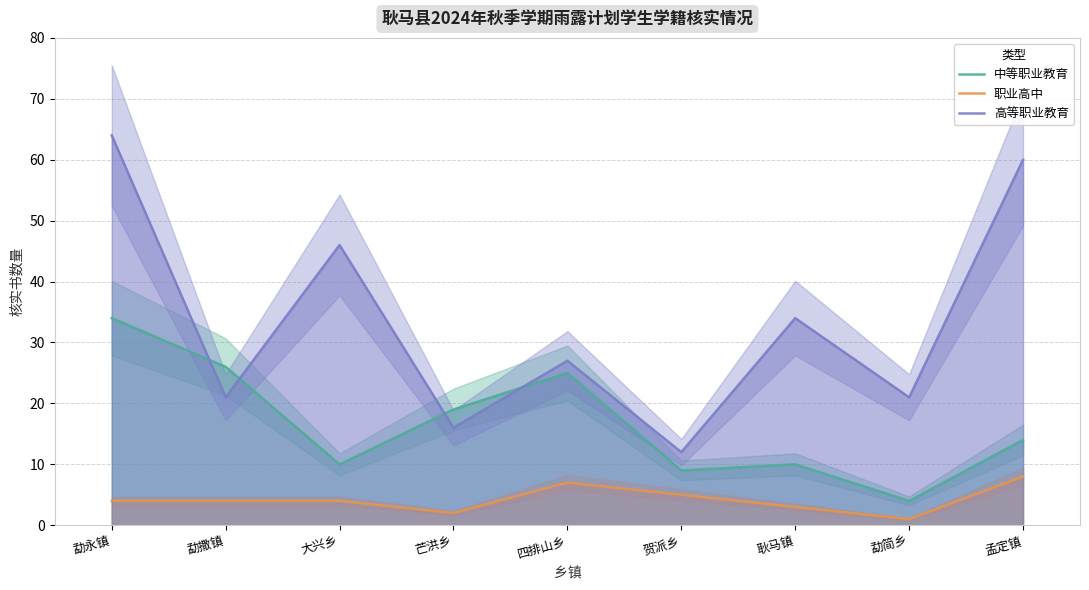

Is this an area chart (filled region under the line)?

No